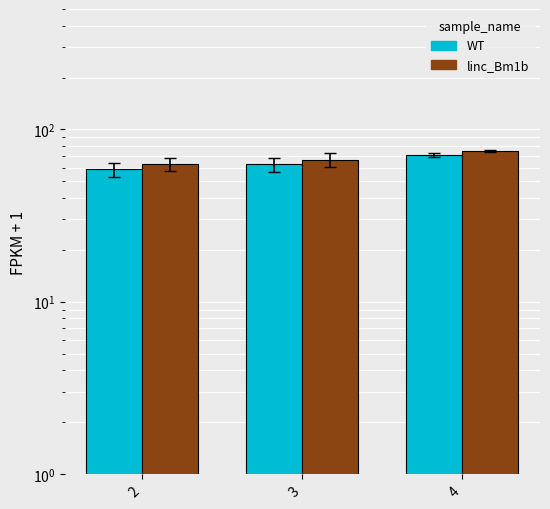

What is the average value of the linc_Bm1b series?

68.1